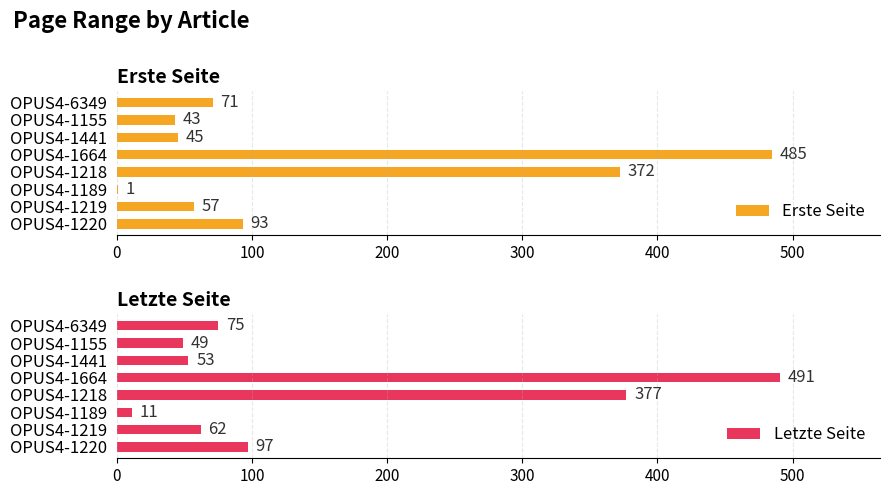

What is the approximate value of Erste Seite at OPUS4-1441?

45